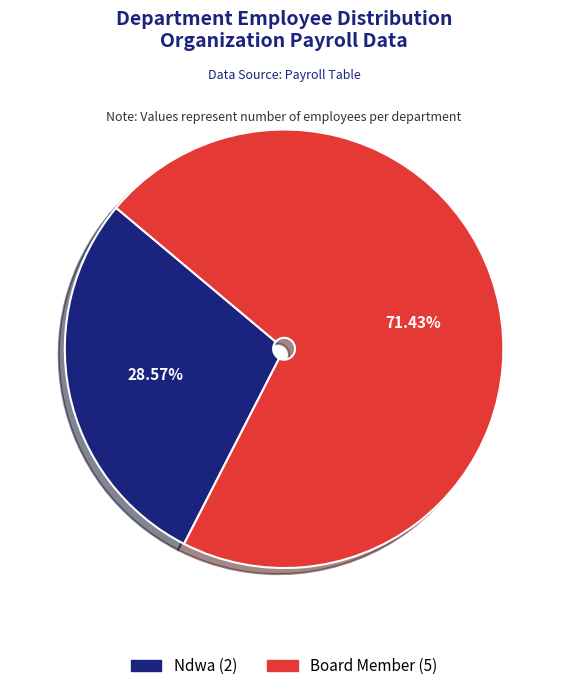

Which has a higher value, Ndwa or Board Member?

Board Member